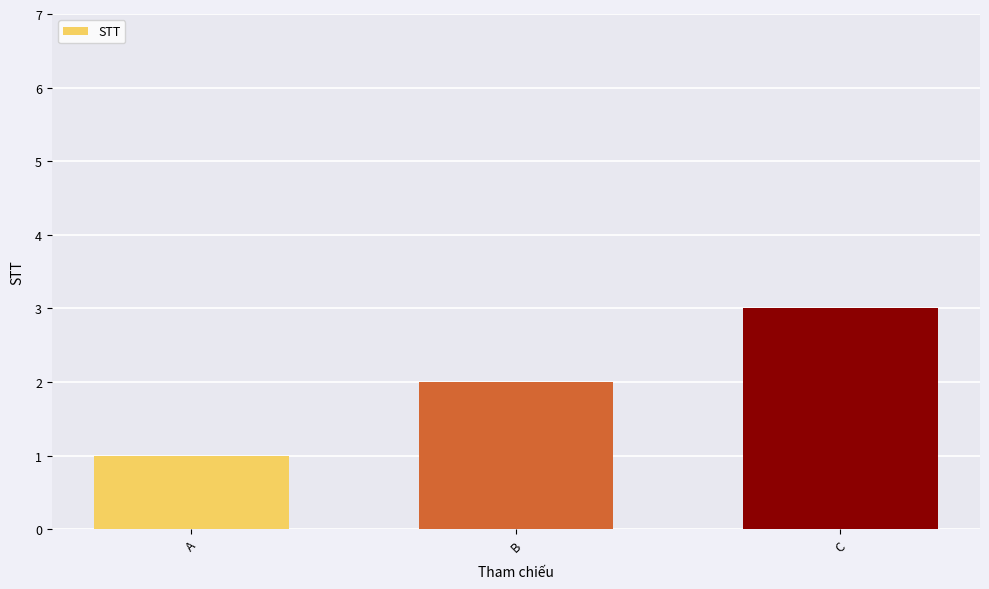

What is the minimum value shown in the chart?

1